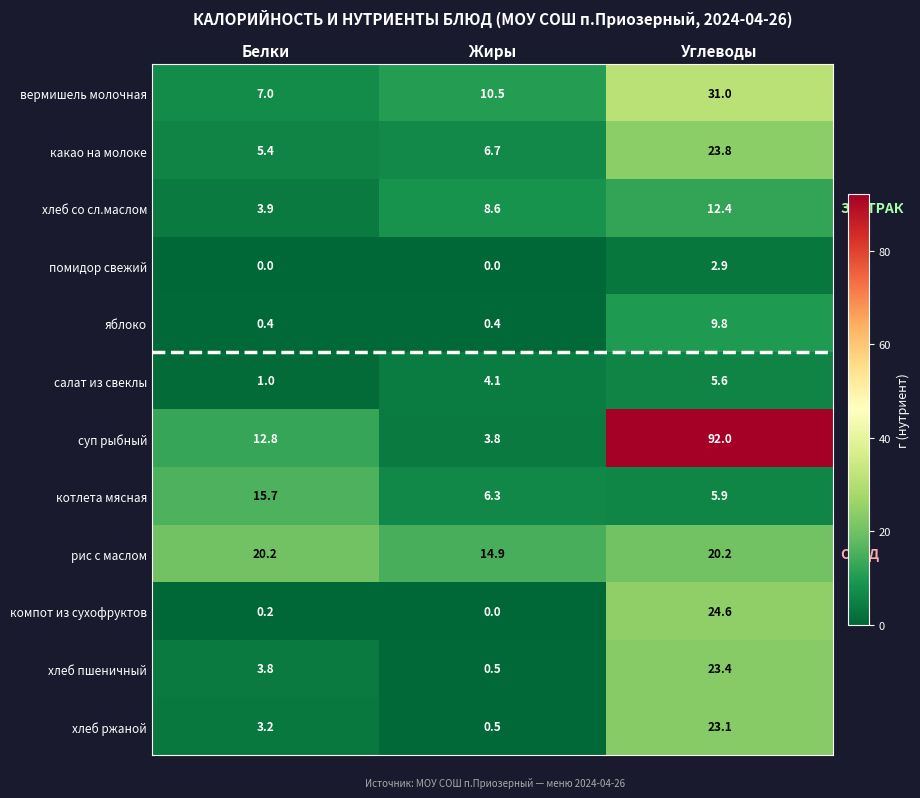

Which category has the lowest value in the суп рыбный series?

Жиры